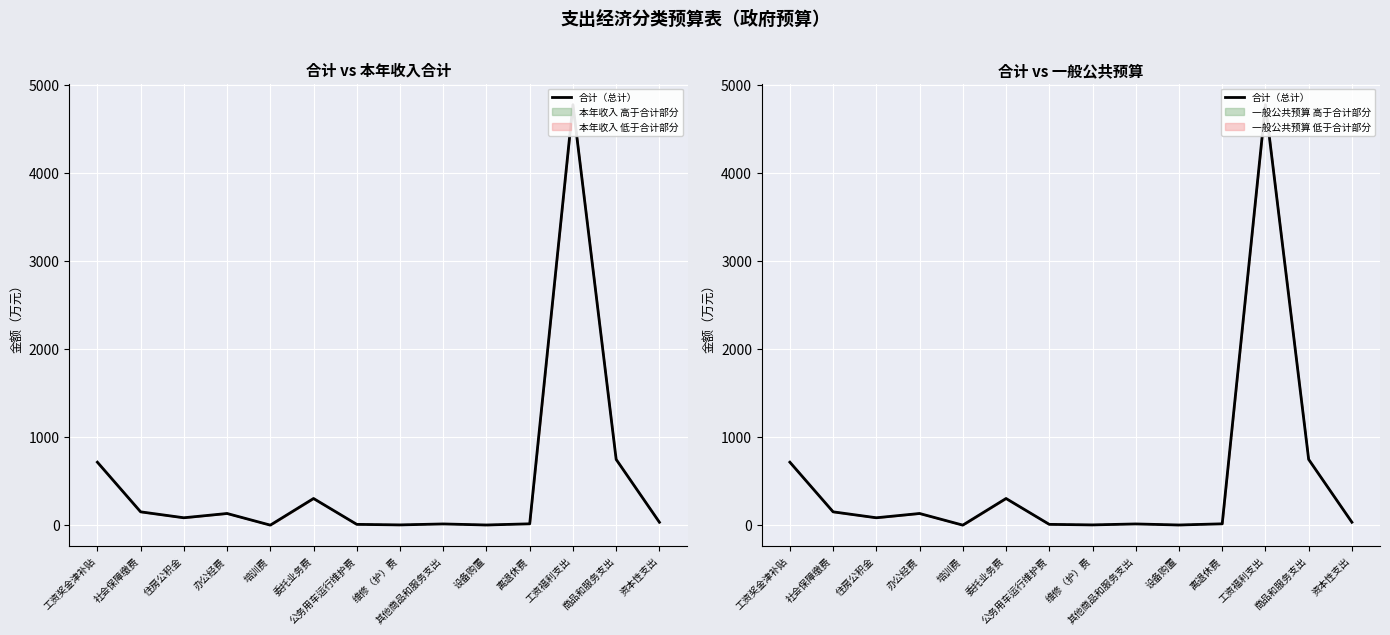

What is the difference between the values at 离退休费 and 设备购置?

13.2